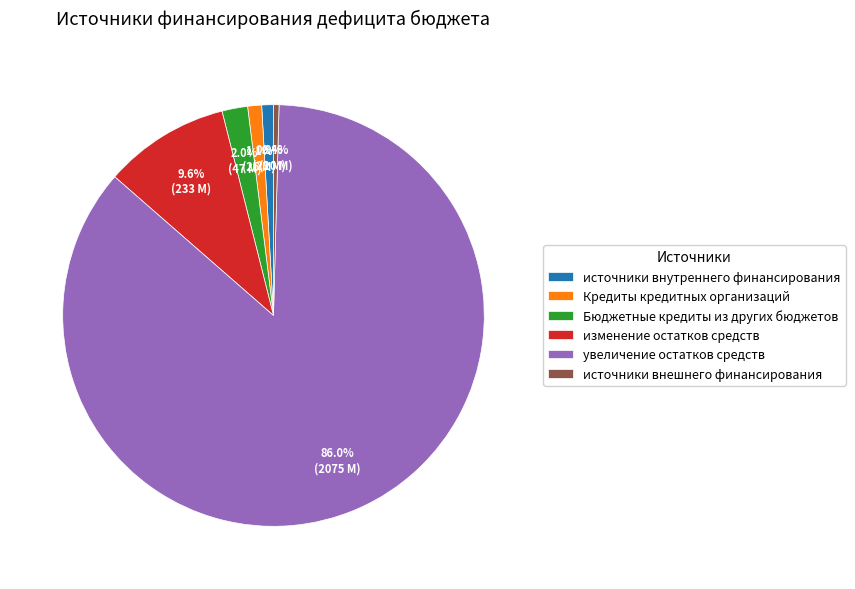

Is there a majority slice in this chart?

Yes